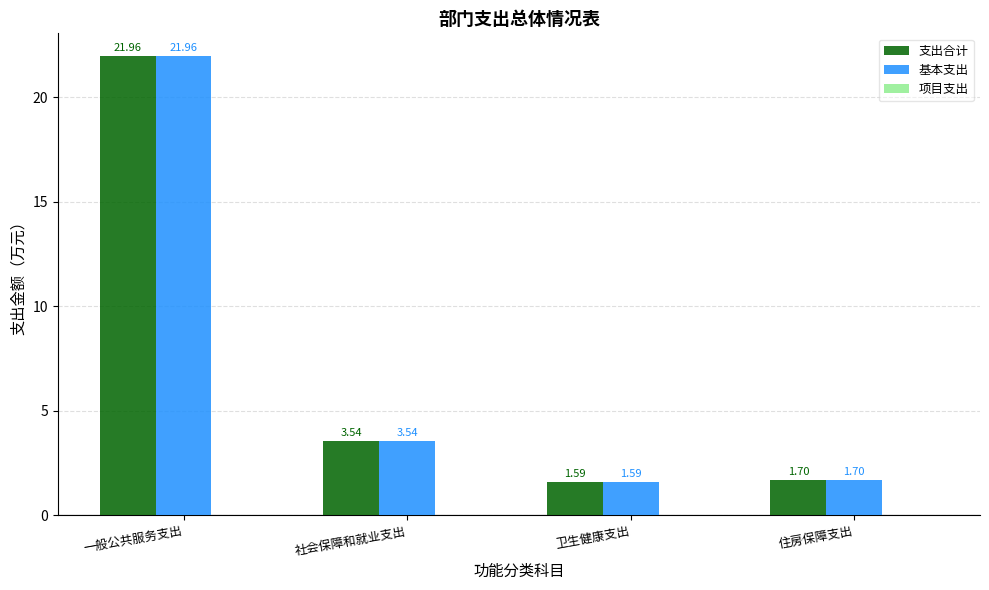

Is the value of 支出合计 at 社会保障和就业支出 greater than the value of 基本支出 at 住房保障支出?

Yes